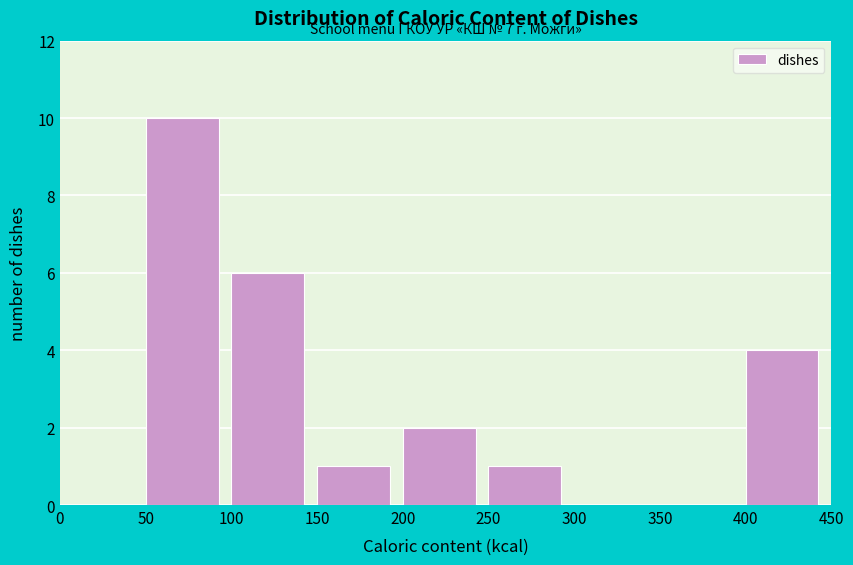

Over which range of the x-axis is the bar tallest?

50 to 100